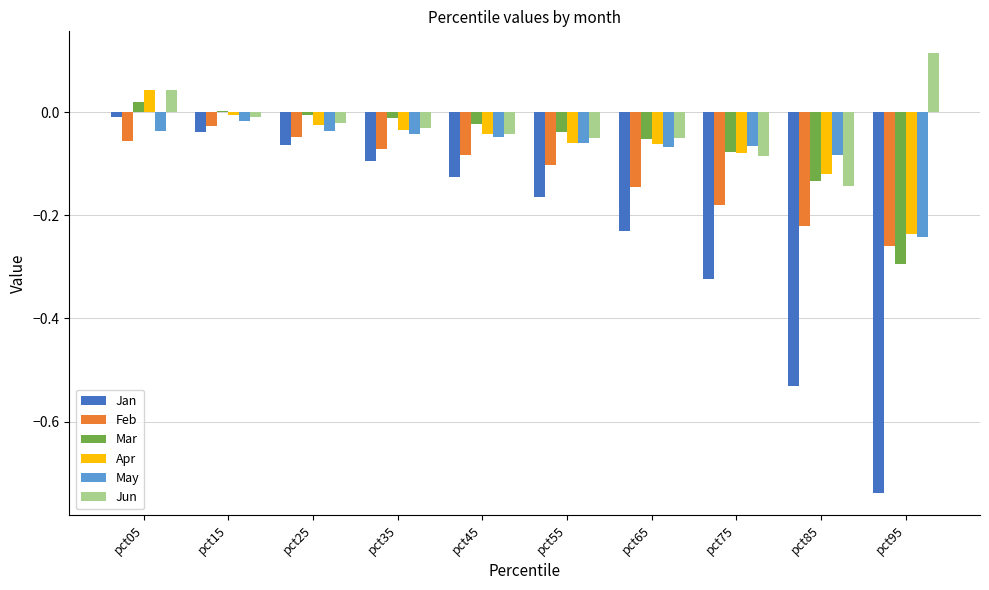

The value of Jan at pct45 is -0.0. True or false?

False